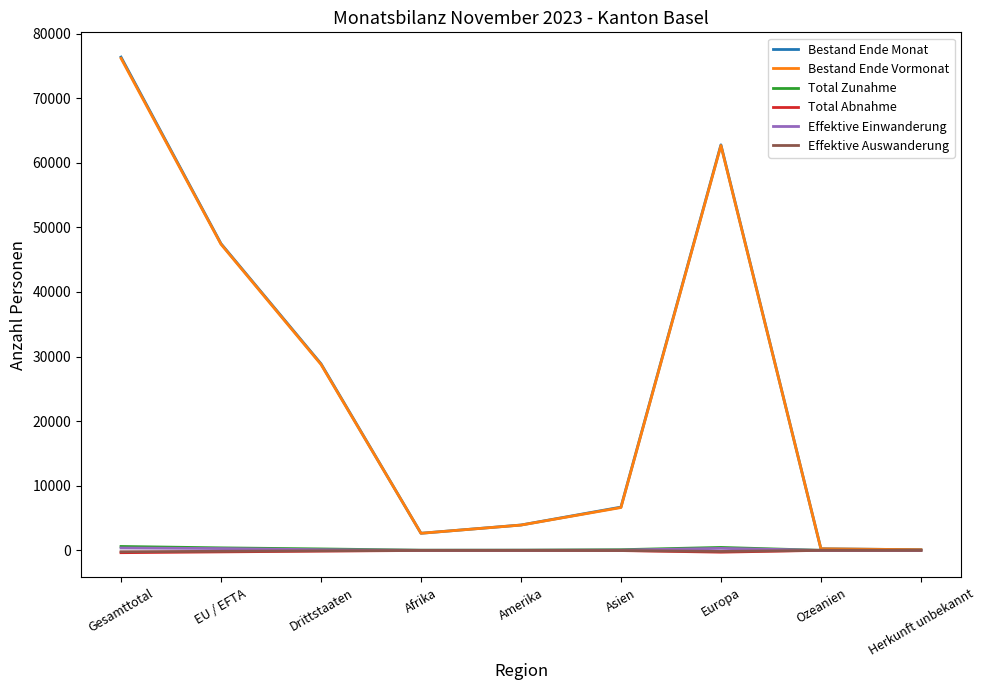

Count the number of categories in the chart.

9